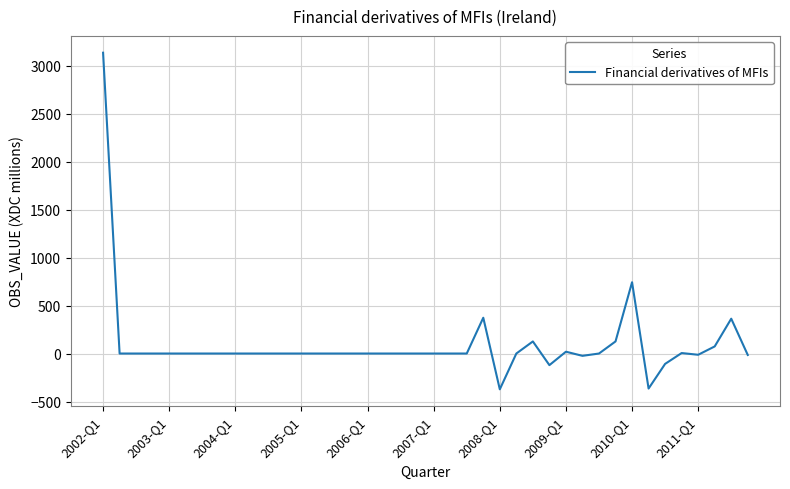

What is the minimum value shown in the chart?

-373